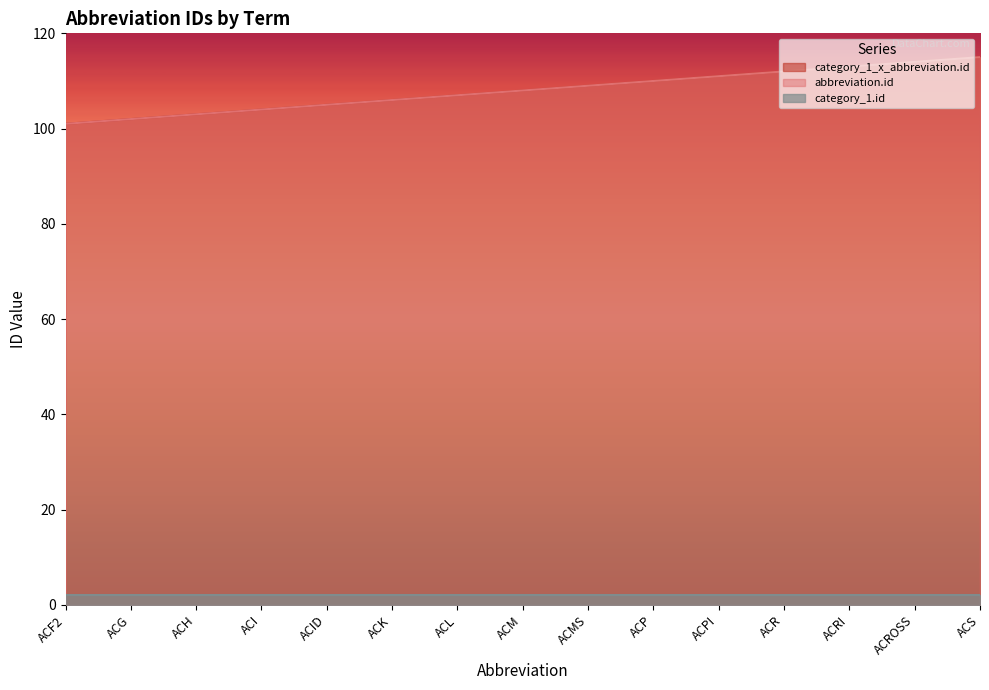

What is the highest value of the abbreviation.id series?

115